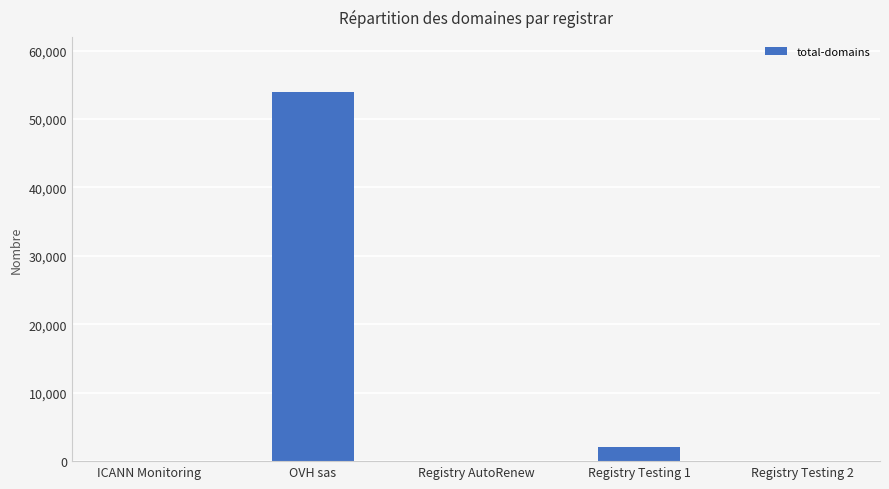

Between Registry Testing 2 and Registry Testing 1, which is larger?

Registry Testing 1